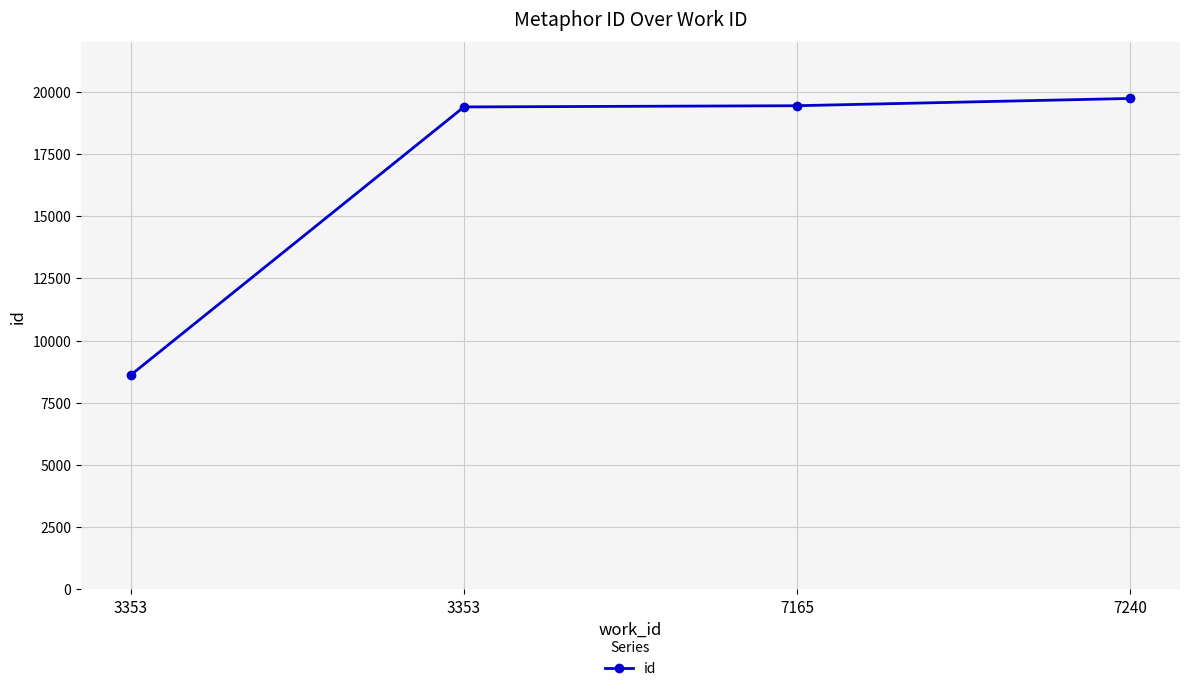

How many series are shown in this chart?

1